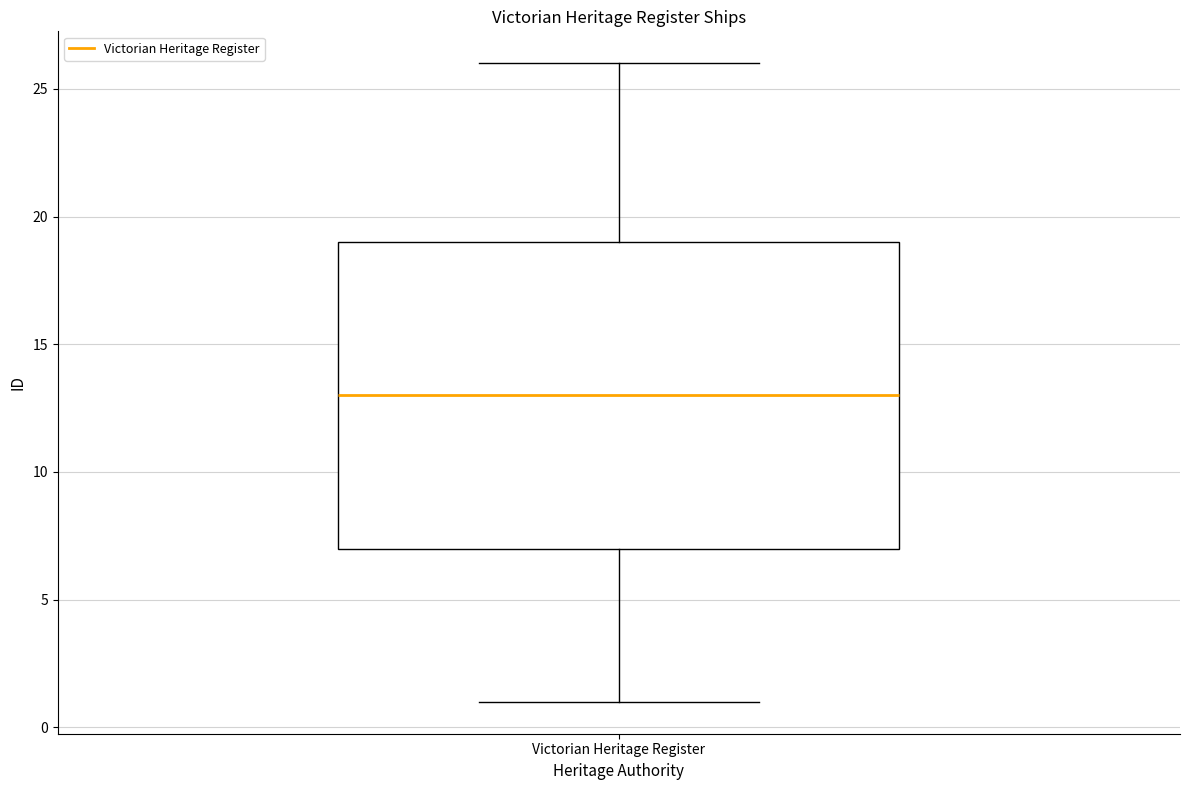

Transcribe this box plot: give where the median line is, the range the box spans, and where the two whiskers end, as read against the y-axis. The values are not printed on the chart, so give them approximately, as read against the axis.

median 13, box 7 to 19, whiskers 1 to 26